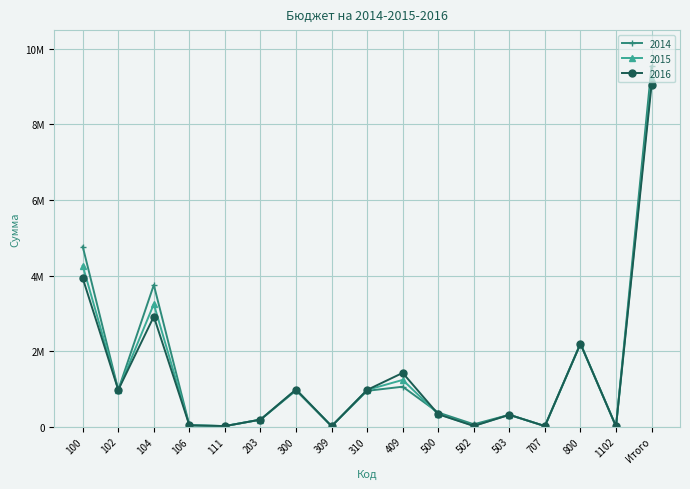

Where is 2016 nearest to the value 4528250?

100